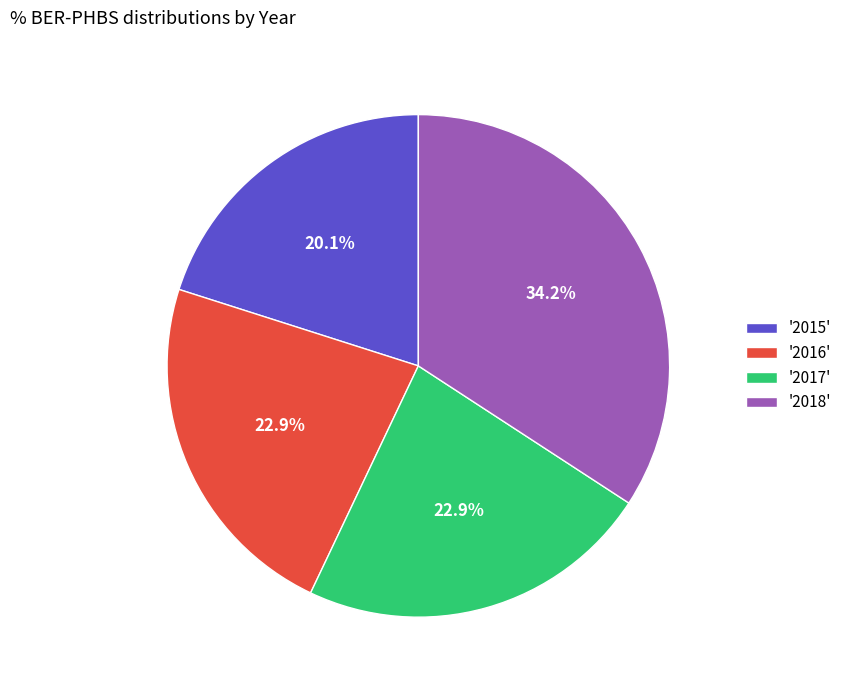

What is the ratio of the value at '2015' to the value at '2017'?

0.9